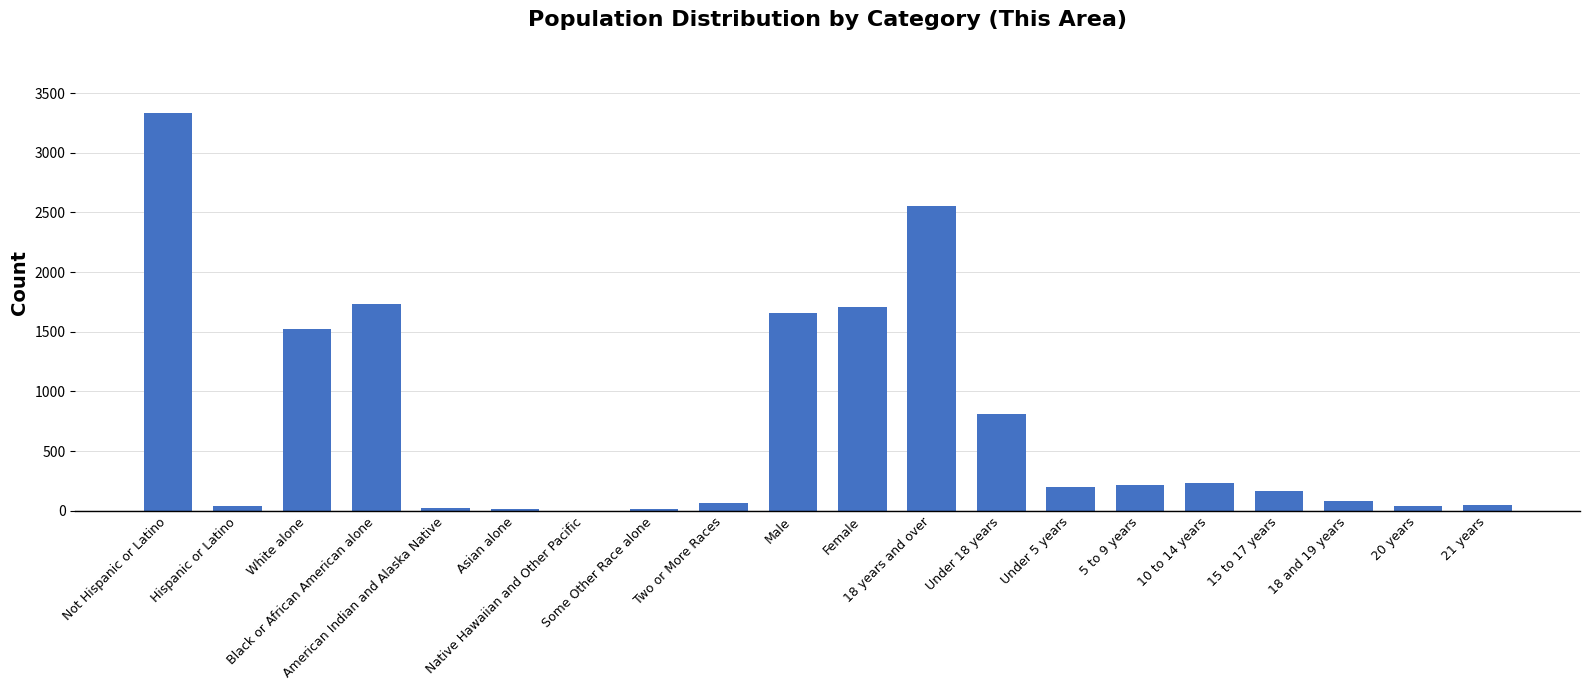

What is the maximum value shown in the chart?

3330